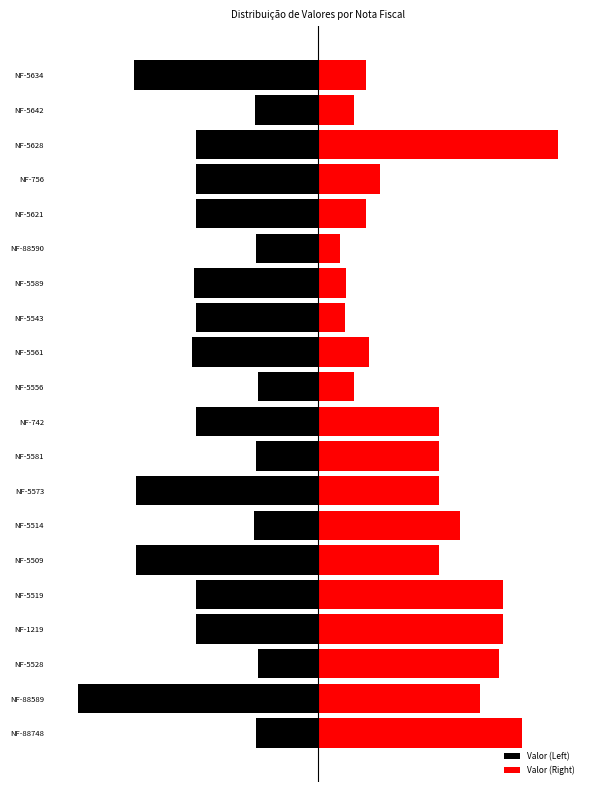

What is the sum of the Valor (Right) values at NF-5589 and NF-5642?

756.1